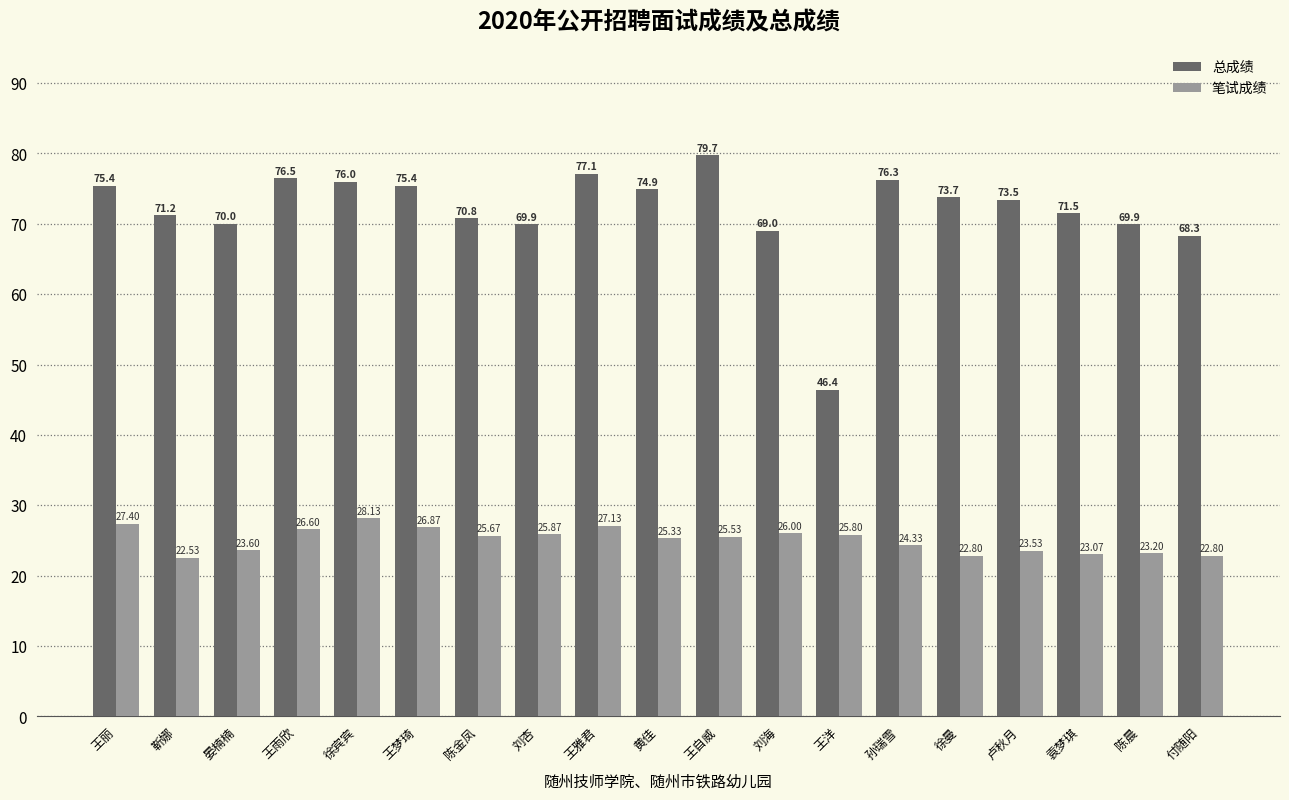

At which label does 笔试成绩 first exceed 25?

王丽